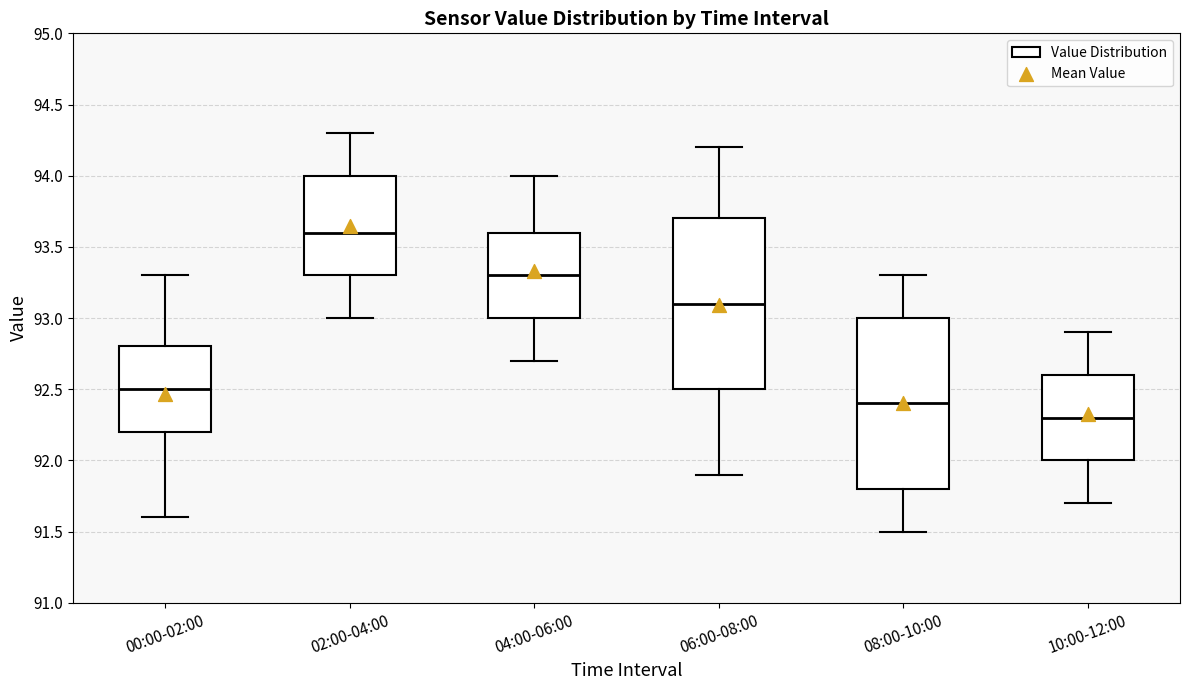

Reading left to right, read every box against the y-axis: the position of its median line, the range the box covers, and the ends of its whiskers. The values are not printed on the chart, so give them approximately, as read against the axis.

00:00-02:00: median 92.5, box 92.2 to 92.8, whiskers 91.6 to 93.3
02:00-04:00: median 93.6, box 93.3 to 94.0, whiskers 93.0 to 94.3
04:00-06:00: median 93.3, box 93.0 to 93.6, whiskers 92.7 to 94.0
06:00-08:00: median 93.1, box 92.5 to 93.7, whiskers 91.9 to 94.2
08:00-10:00: median 92.4, box 91.8 to 93.0, whiskers 91.5 to 93.3
10:00-12:00: median 92.3, box 92.0 to 92.6, whiskers 91.7 to 92.9